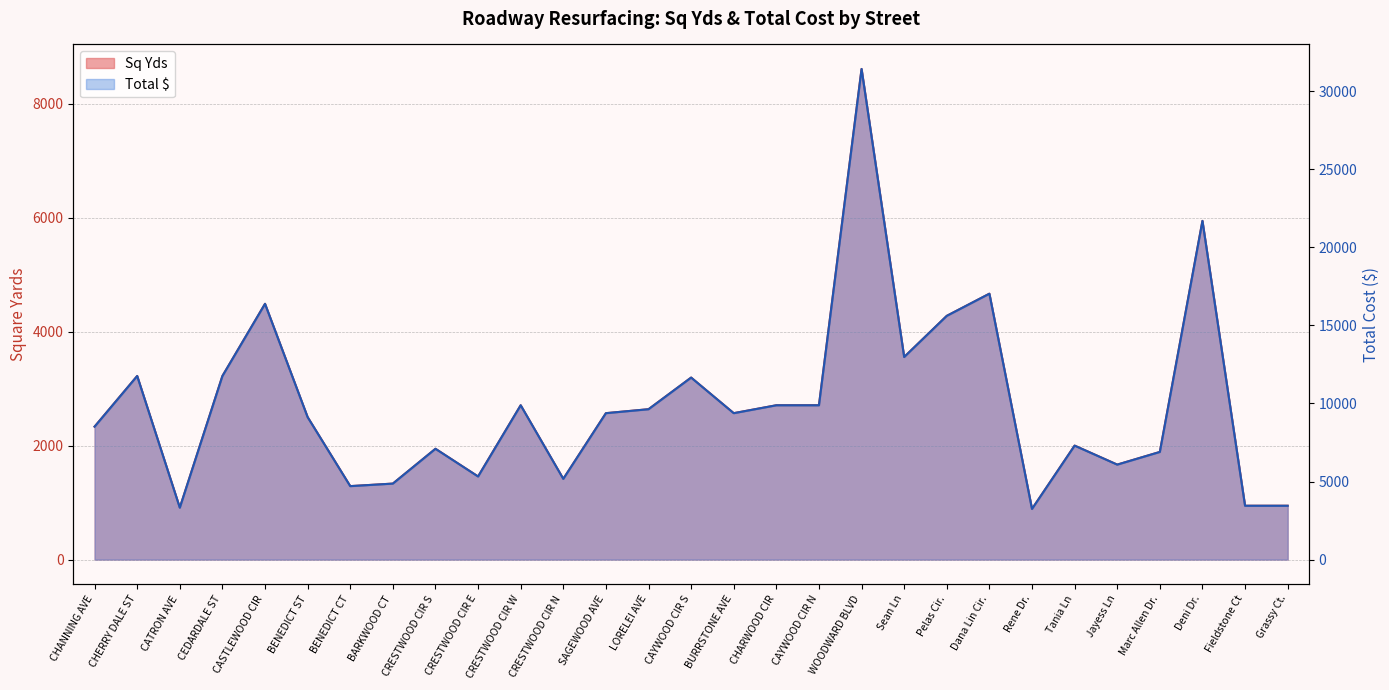

The Total $ series shows 5322.9 at CRESTWOOD CIR E. True or false?

True